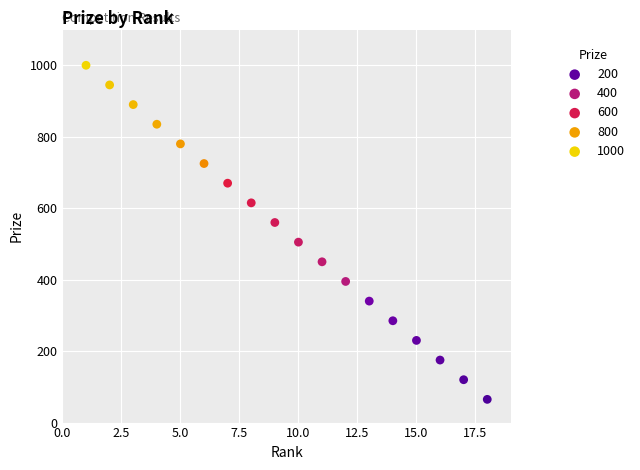

What is the range of Y values (max minus min)?

935